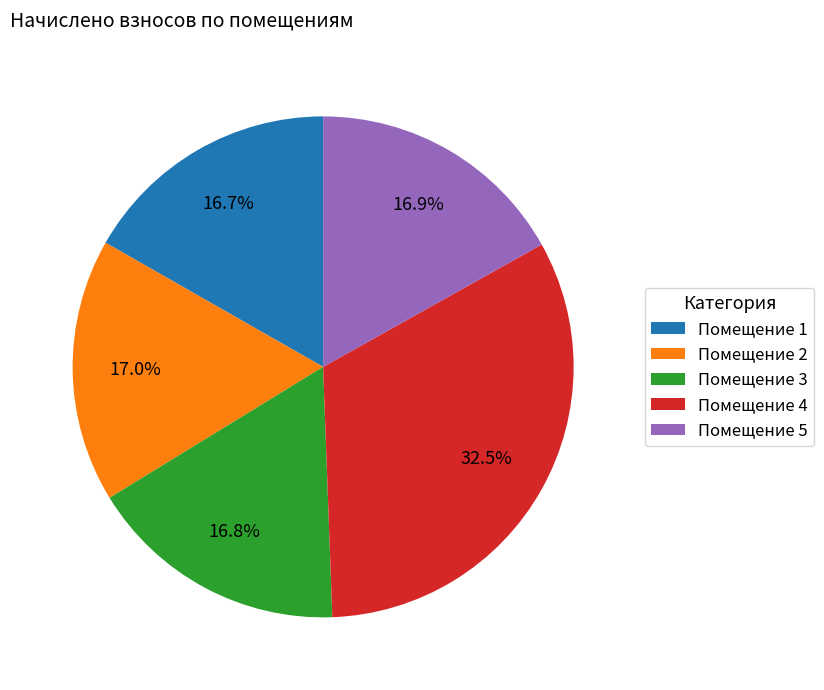

Is there any slice that represents more than half of the pie?

No